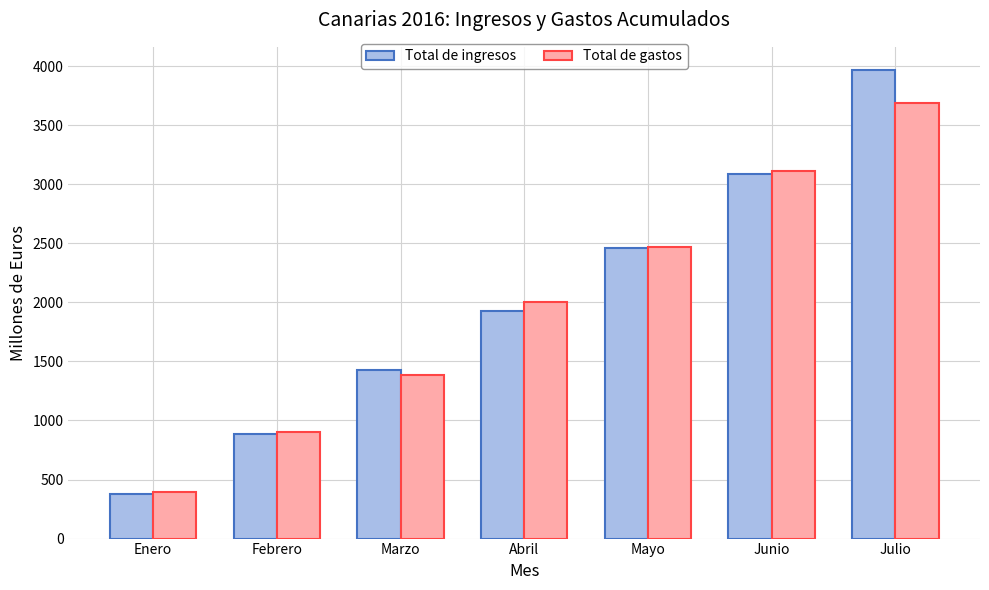

Reading left to right, what are all the values shown in this chart?

Total de ingresos: 381	889	1425	1928	2456	3083	3965
Total de gastos: 395	902	1388	2007	2469	3110	3691